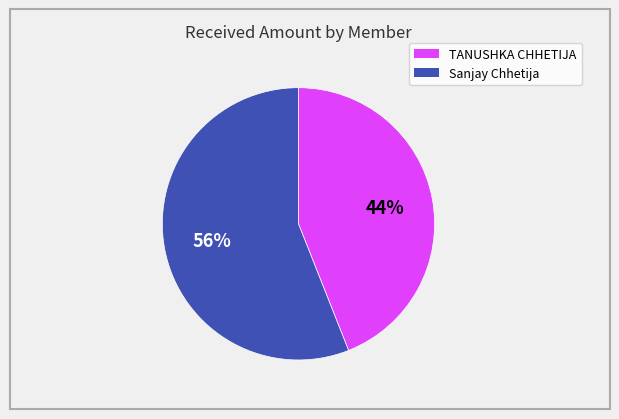

How many segments does this pie chart have?

2